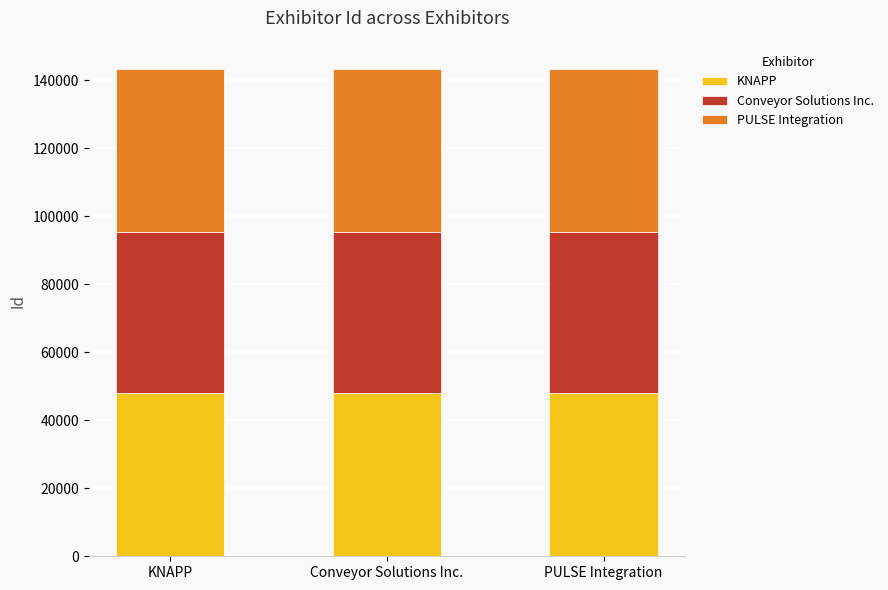

The value of KNAPP at KNAPP is 47940. True or false?

True